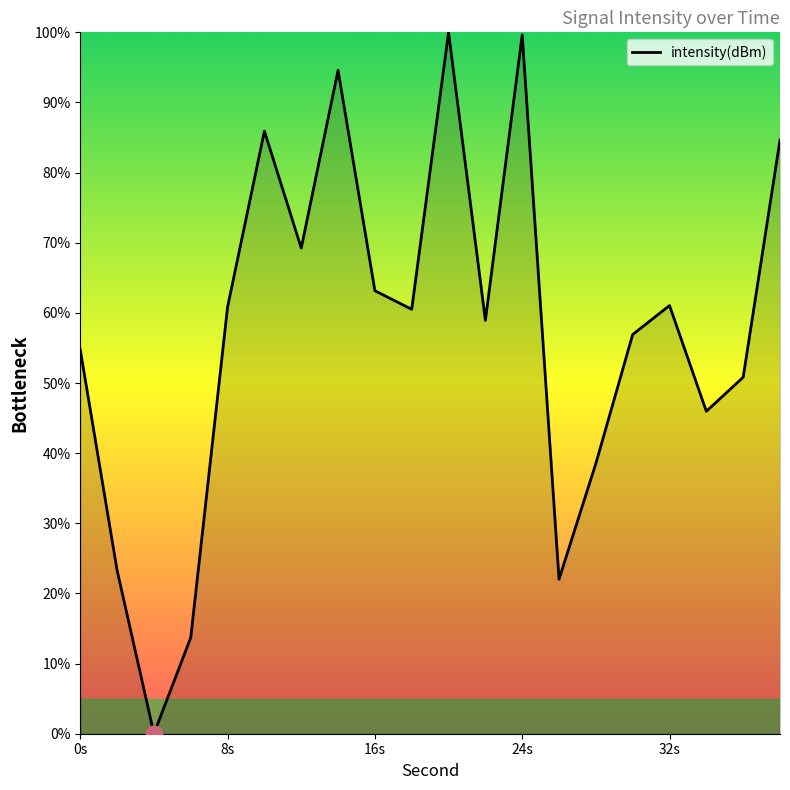

What is the difference between the maximum and minimum values?

100.0